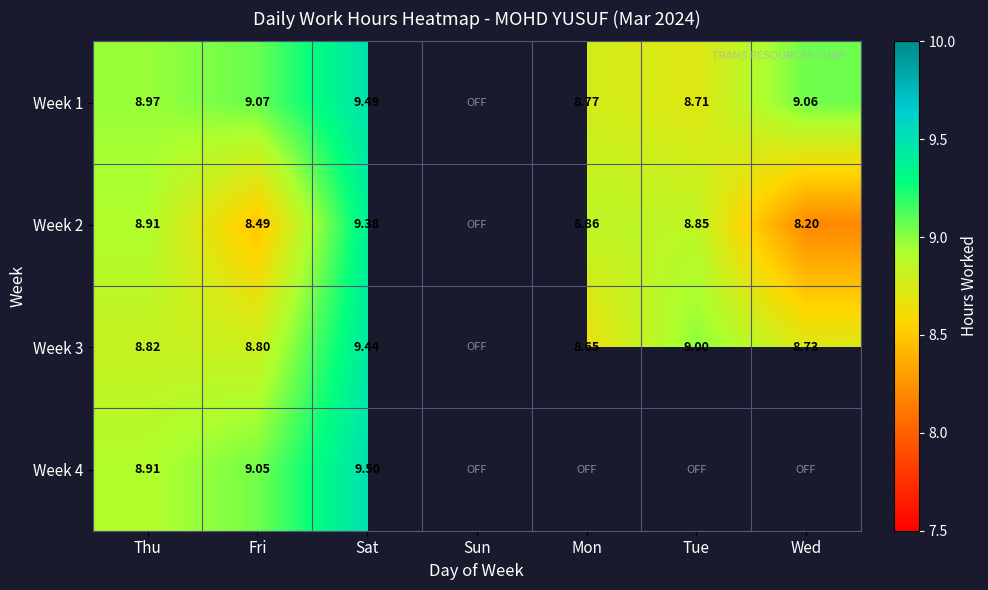

Is the value of Week 1 at Tue greater than the value of Week 3 at Mon?

Yes